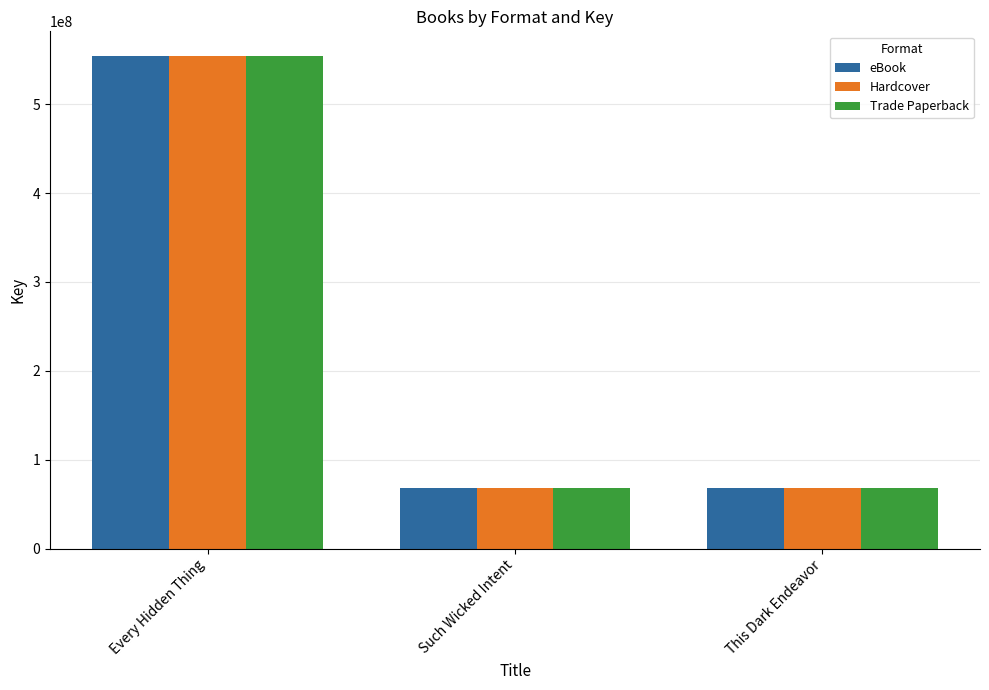

What is the minimum value shown in the chart?

68551990